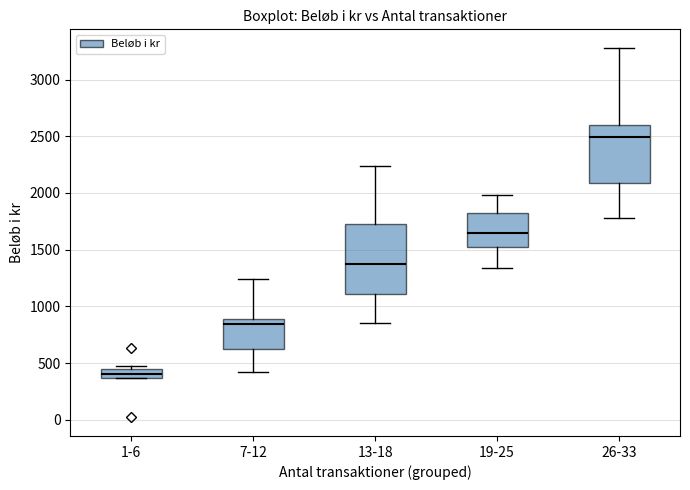

Reading left to right, read every box against the y-axis: the position of its median line, the range the box covers, and the ends of its whiskers. The values are not printed on the chart, so give them approximately, as read against the axis.

1-6: median 400, box 350 to 450, whiskers 350 to 450 (just above the box's upper edge)
7-12: median 850, box 600 to 900, whiskers 450 to 1250
13-18: median 1400, box 1100 to 1700, whiskers 850 to 2250
19-25: median 1650, box 1500 to 1850, whiskers 1350 to 2000
26-33: median 2500, box 2100 to 2600, whiskers 1800 to 3300